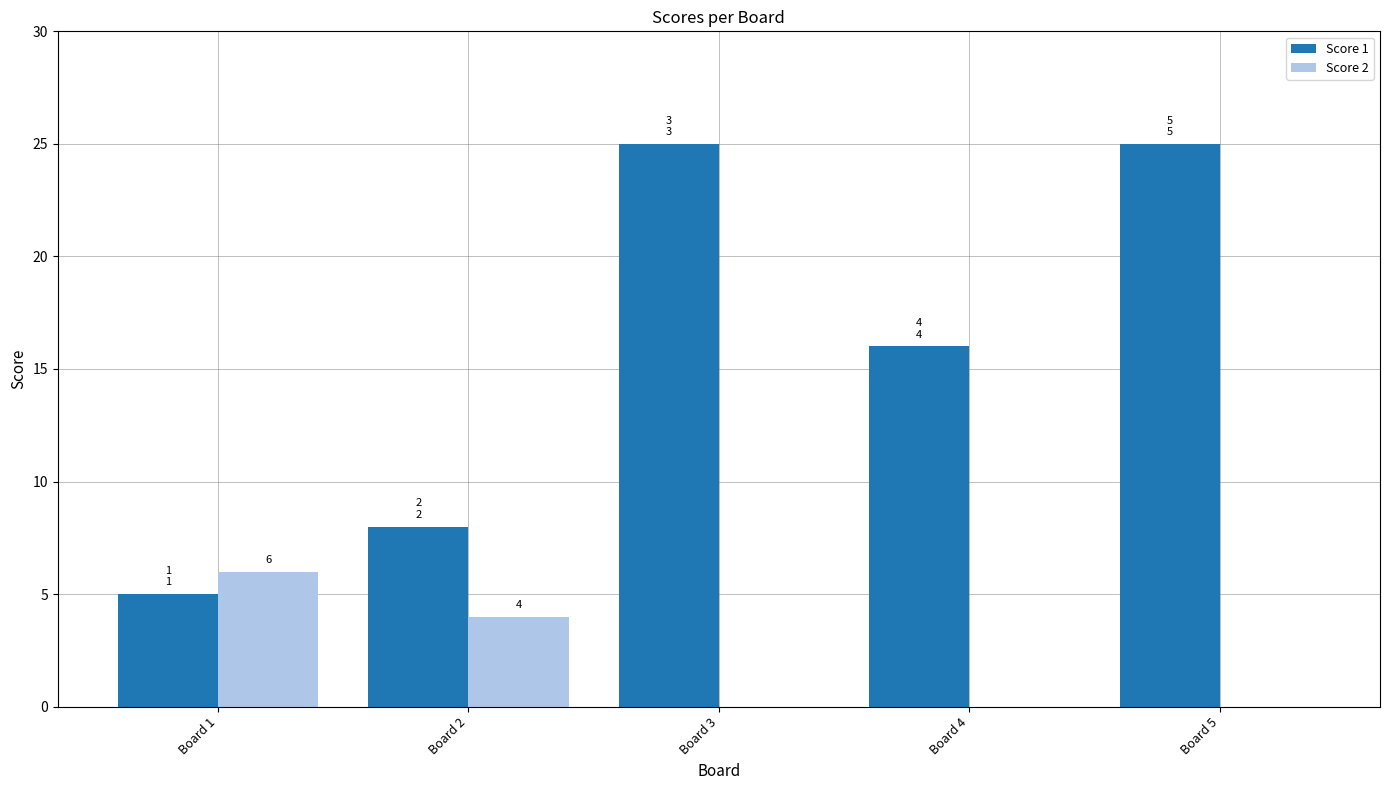

How many groups of bars are there?

5